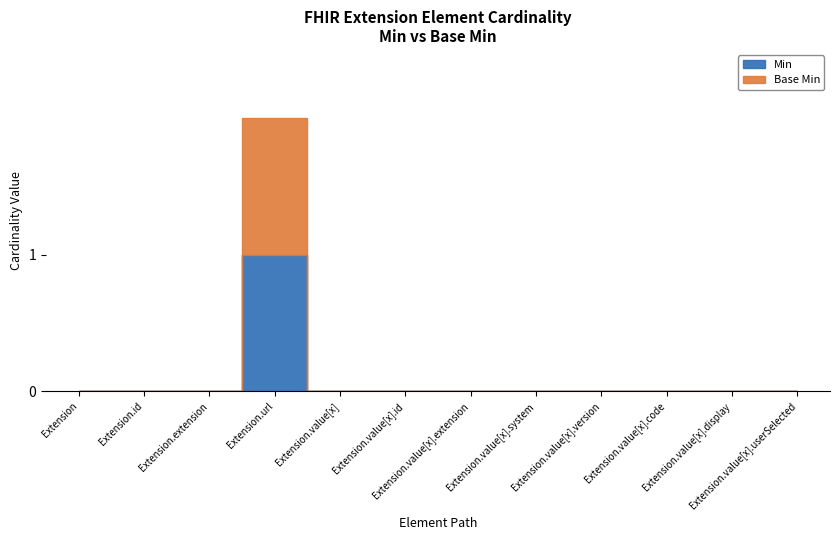

At how many categories does at least one series exceed 0?

1